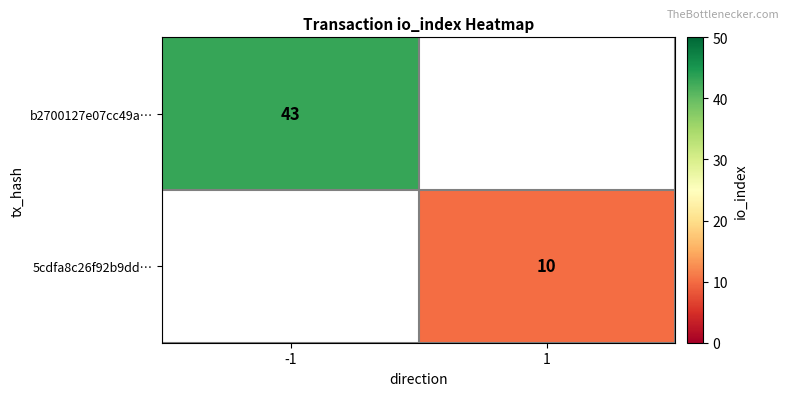

True or false: b2700127e07cc49a… has a value of 16 at -1.

False